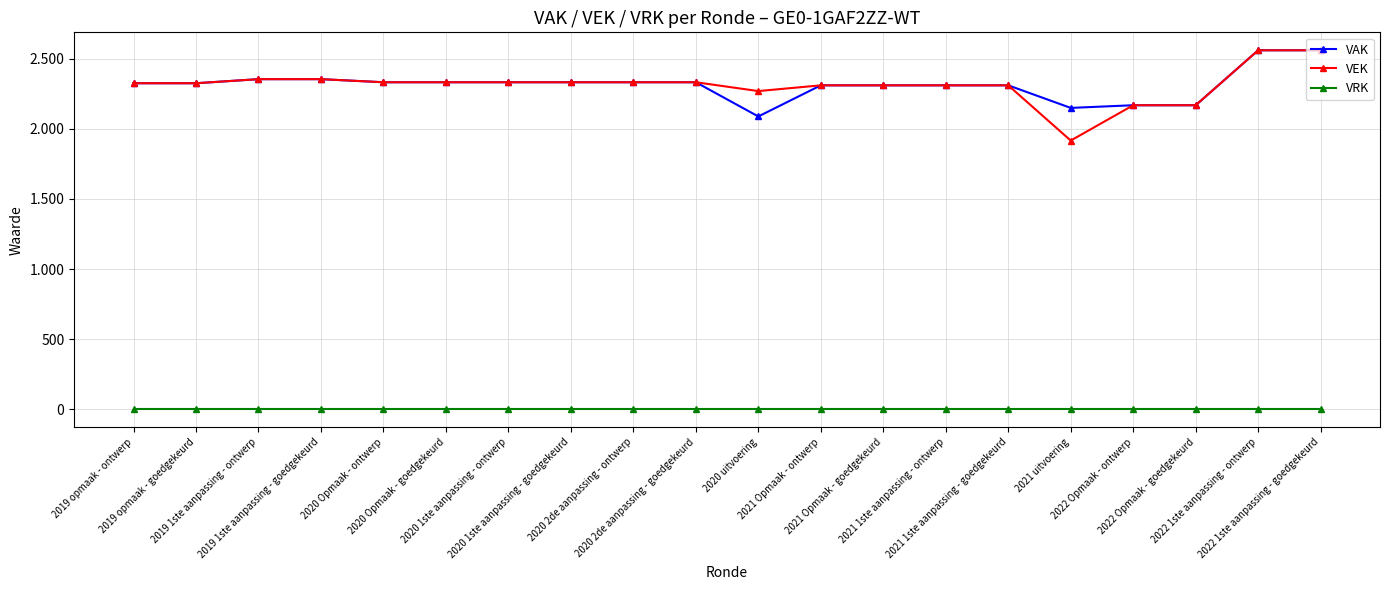

True or false: VEK has a value of 2168 at 2022 Opmaak - goedgekeurd.

True